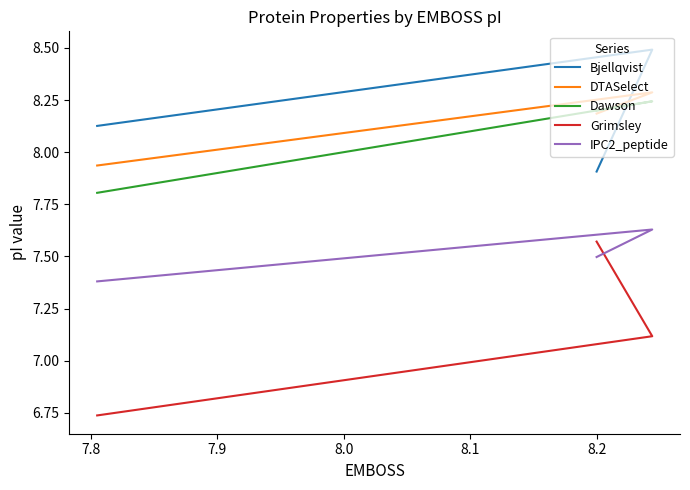

What is the highest value of the Bjellqvist series?

8.5